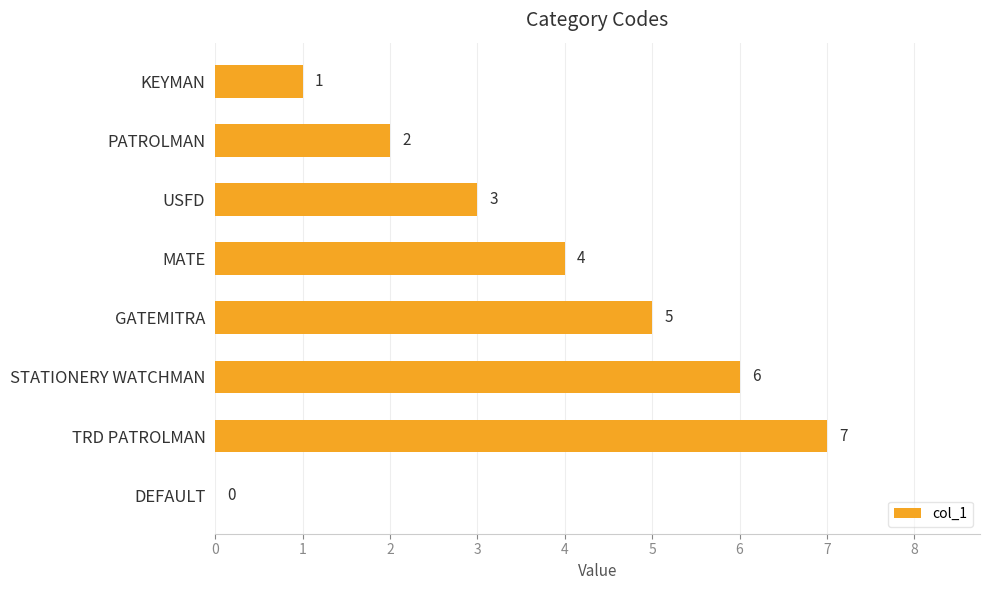

Reading top to bottom, extract all data points from this chart.

KEYMAN=1	PATROLMAN=2	USFD=3	MATE=4	GATEMITRA=5	STATIONERY WATCHMAN=6	TRD PATROLMAN=7	DEFAULT=0